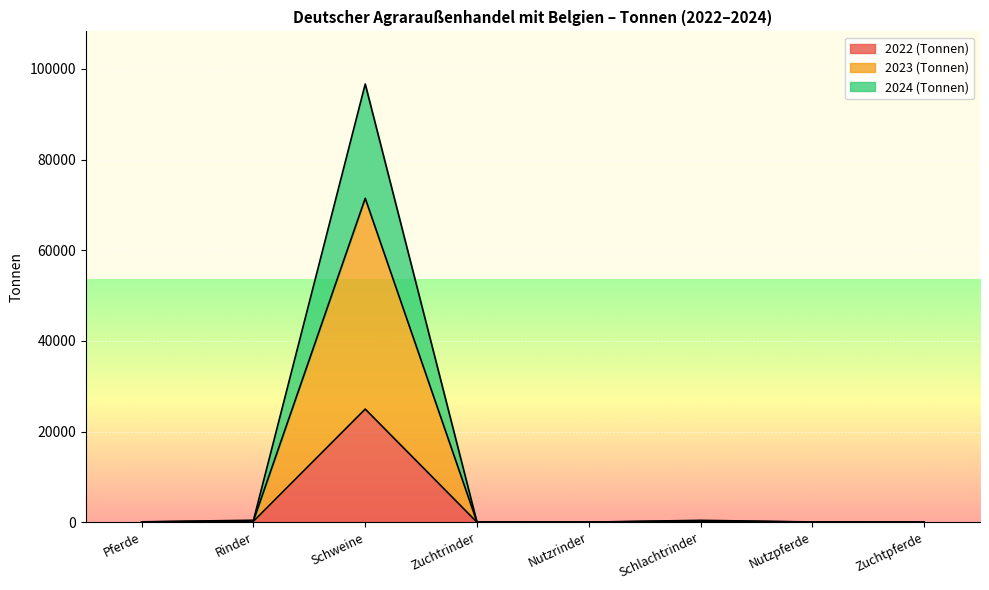

Where is the first local minimum for 2022 (Tonnen)?

Zuchtrinder